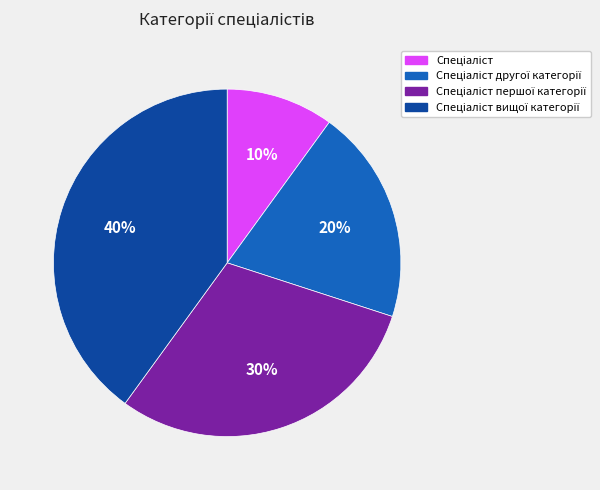

To the nearest percent, what is the difference between the largest and smallest slice percentages?

30%